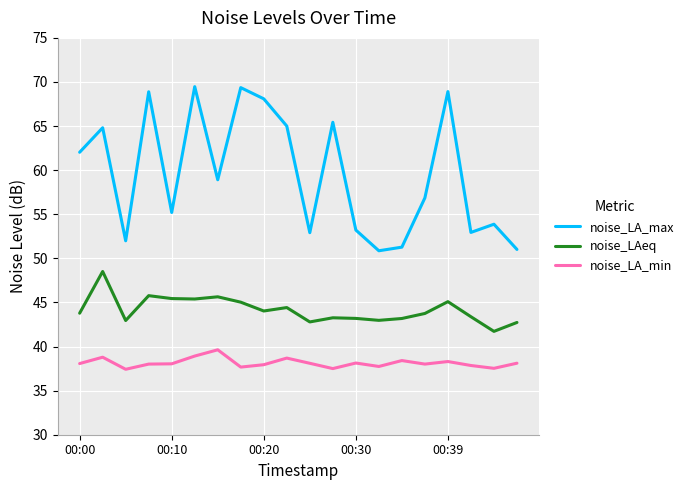

Which series has the largest total across all categories?

noise_LA_max